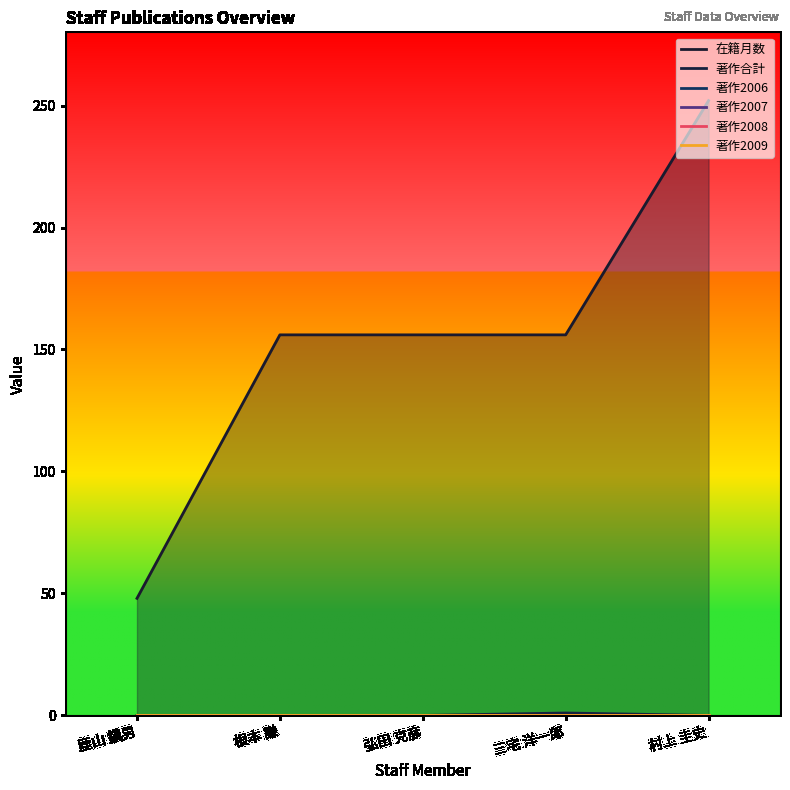

Which series changed the most between 鹿山 鎭男 and 弘田 克彦?

在籍月数